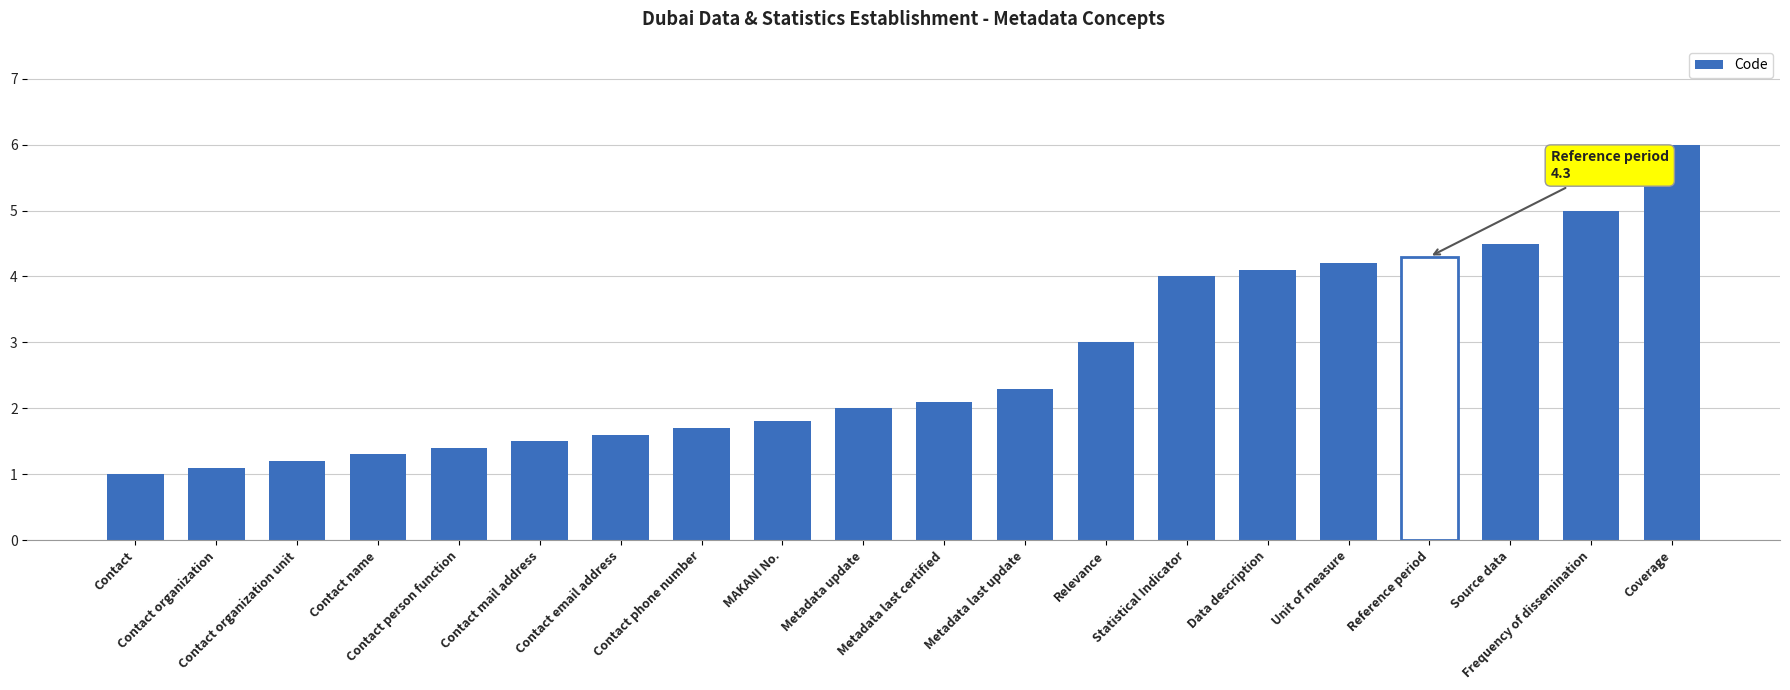

What is the difference between the second highest and second lowest values?

3.9